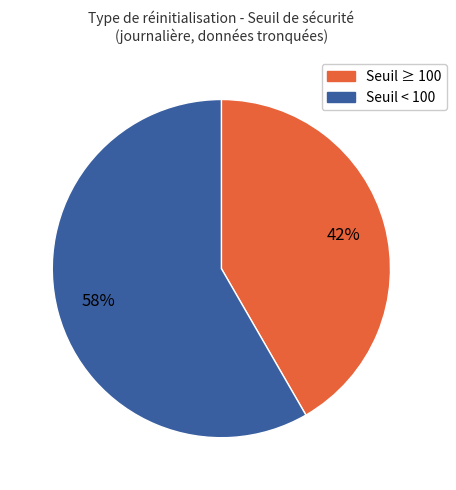

To the nearest percent, what is the average slice percentage?

50%